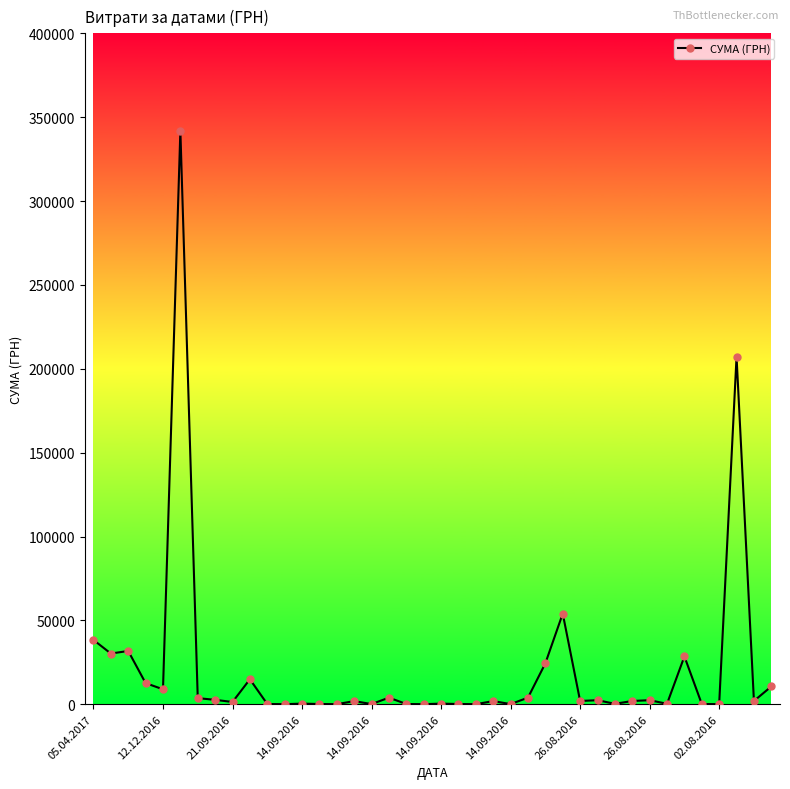

How many values exceed 1923?

21